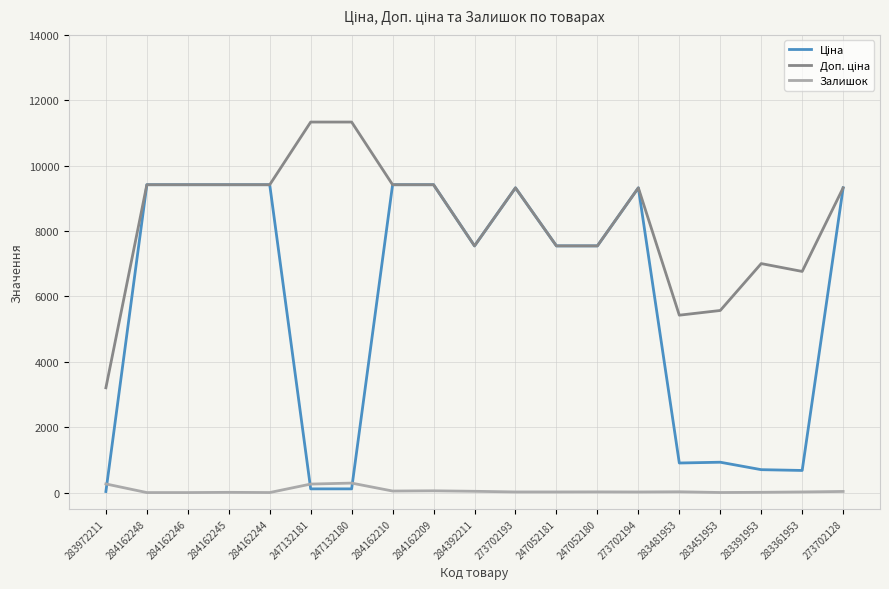

What is the maximum value shown in the chart?

11334.0